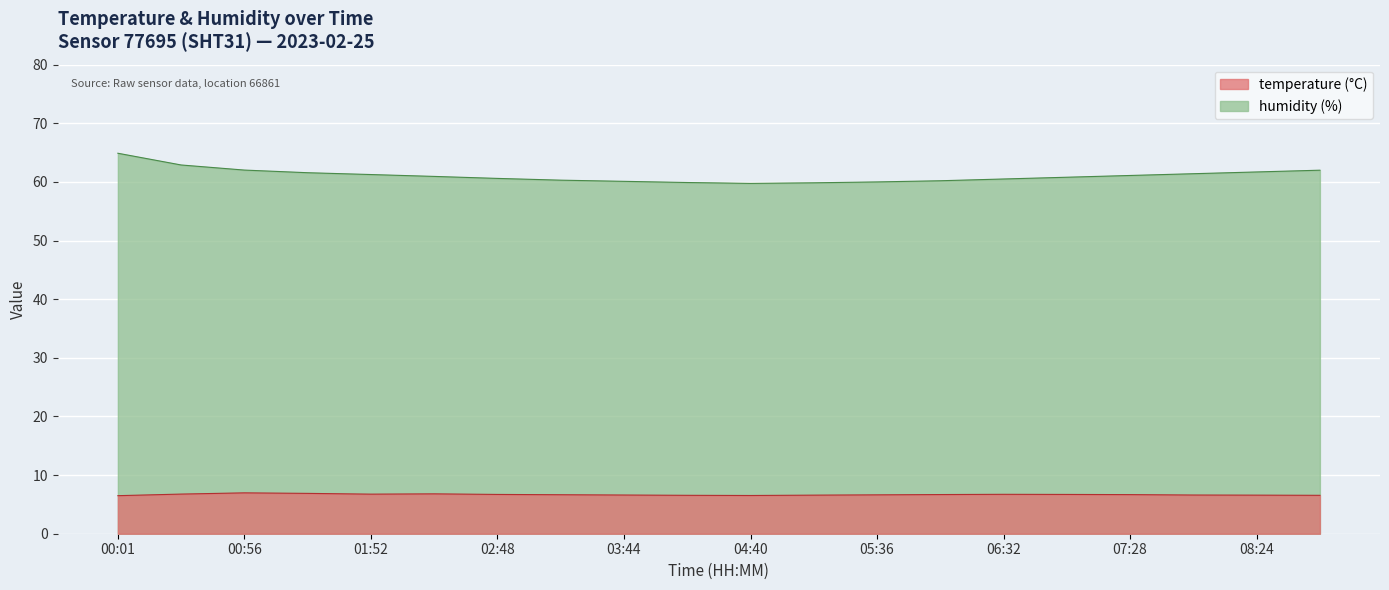

What is the average value of the temperature series?

6.6